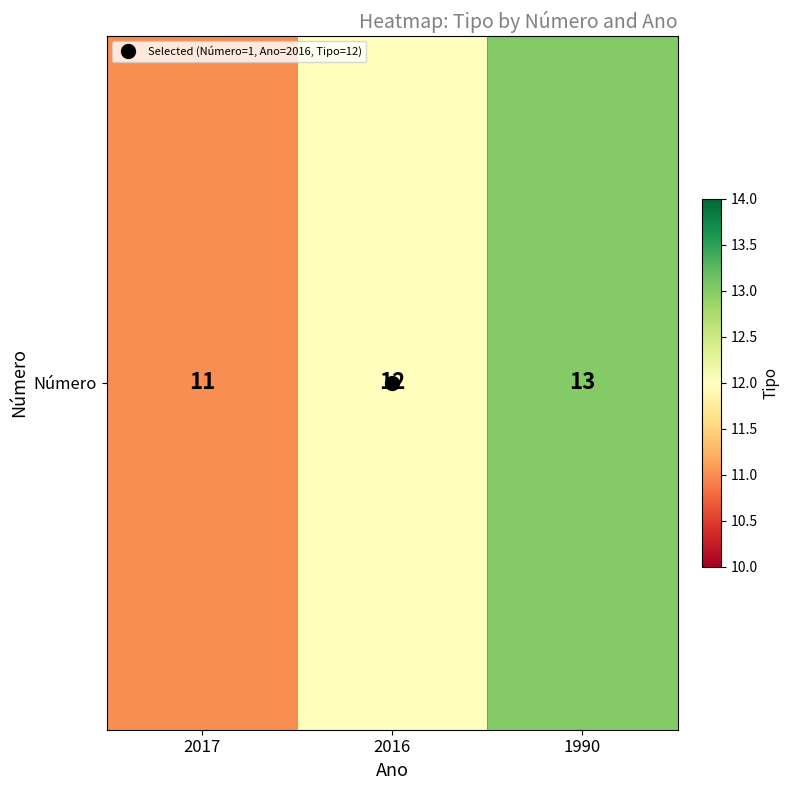

The chart shows a value of 3 at 1990. True or false?

False